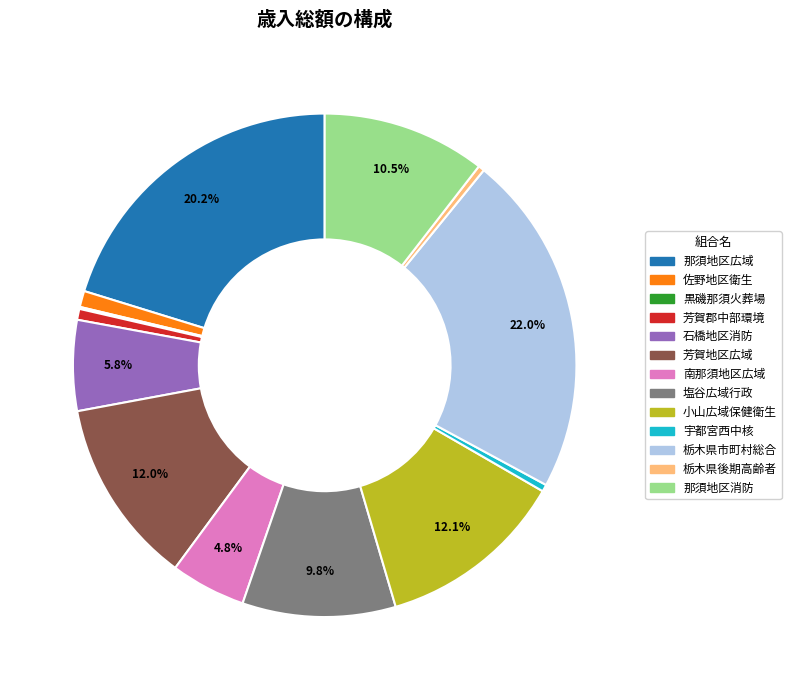

Is there any slice that represents more than half of the pie?

No